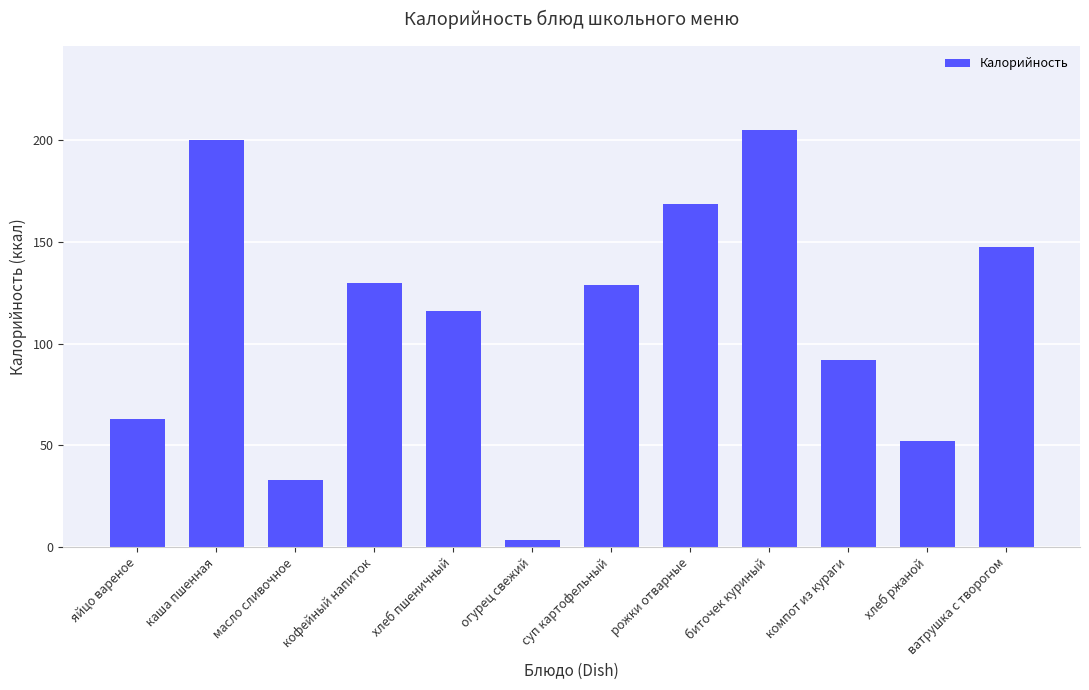

What position from the right is рожки отварные?

5